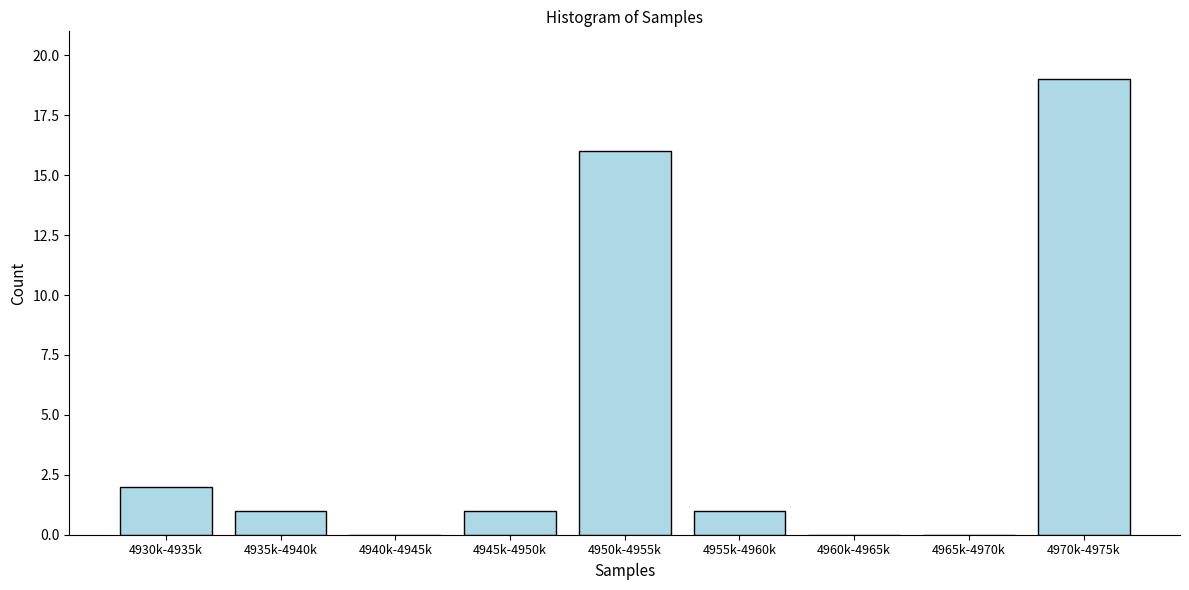

Reading right to left, transcribe all the data shown in this chart.

4970k-4975k=19	4965k-4970k=0	4960k-4965k=0	4955k-4960k=1	4950k-4955k=16	4945k-4950k=1	4940k-4945k=0	4935k-4940k=1	4930k-4935k=2